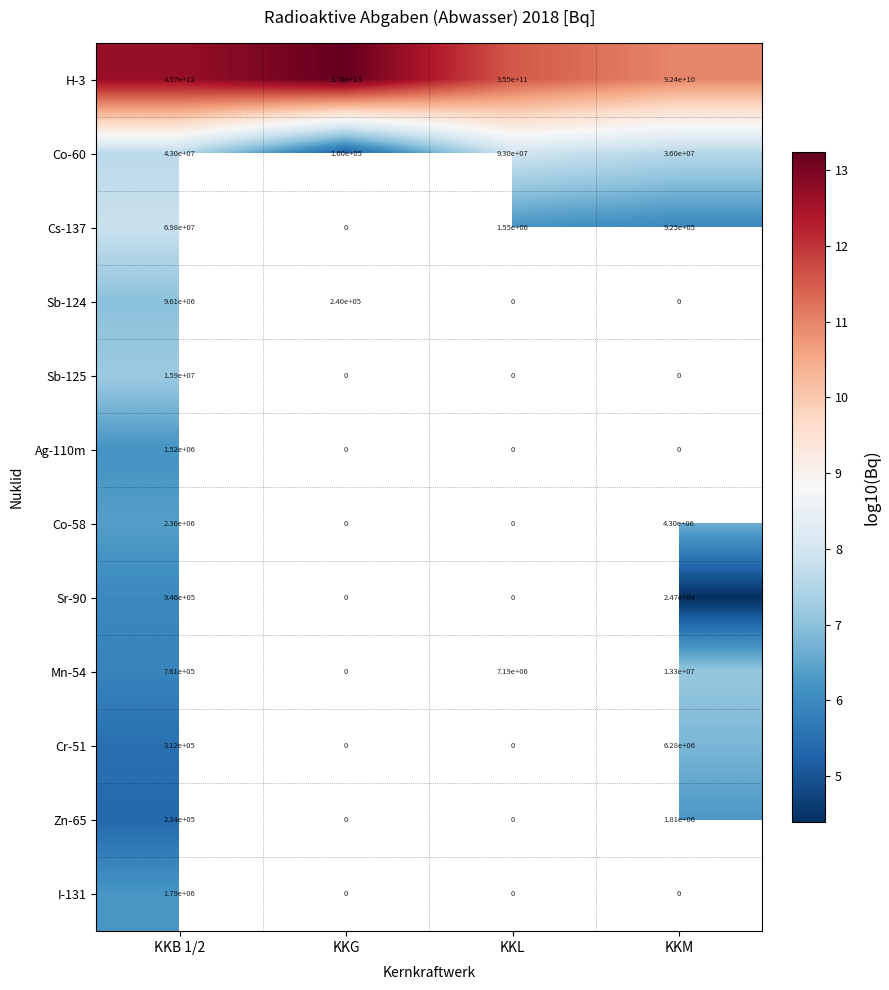

How many series are shown in this chart?

12